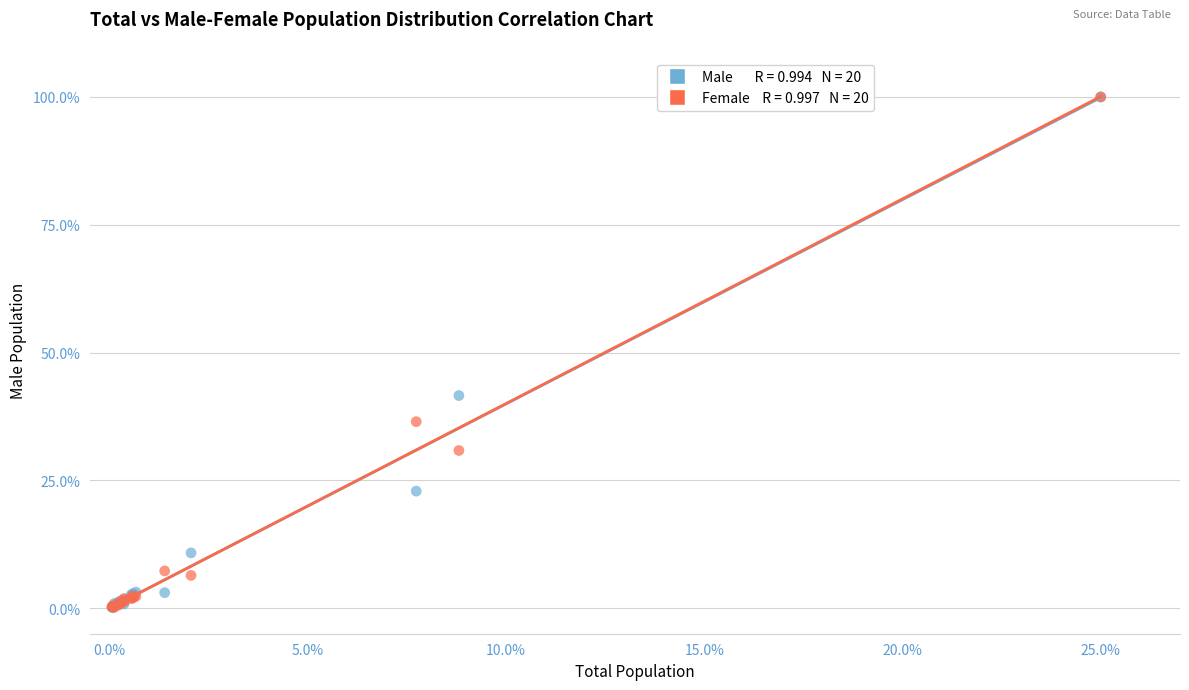

Across all series, what Y value is closest to 50?

41.6